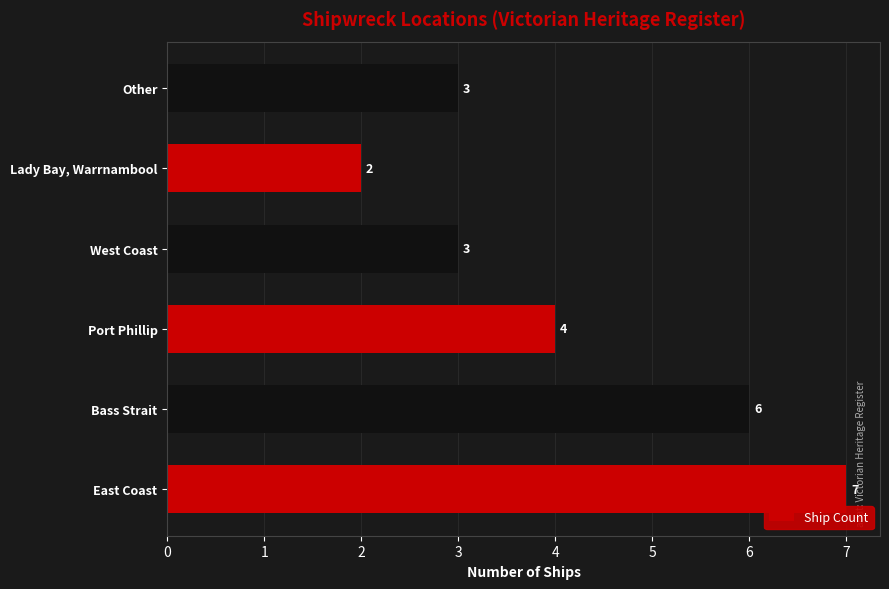

Is it true that the value at Port Phillip is 6?

False